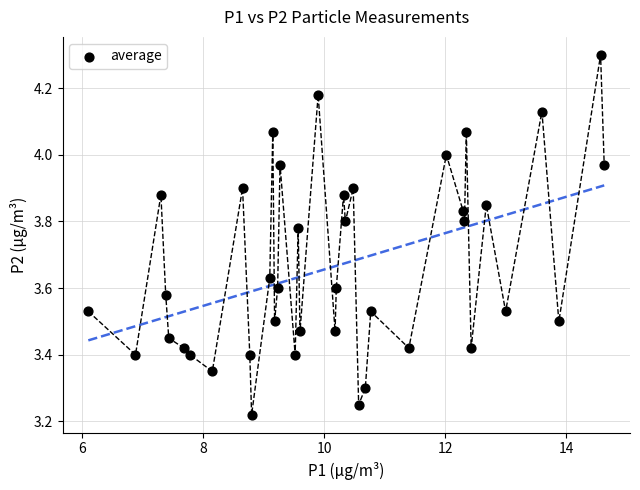

What is the range of Y values (max minus min)?

1.1